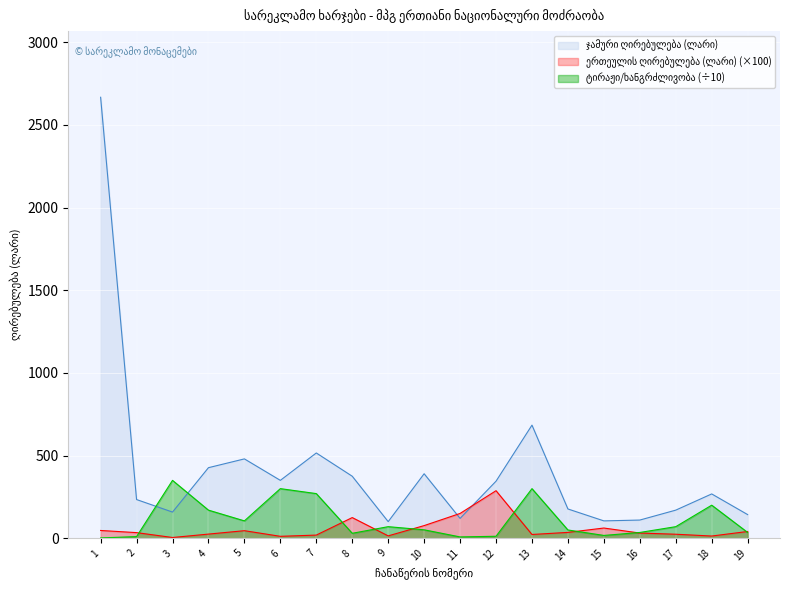

In ტირაჟი/ხანგრძლივობა, how many points are lower than both neighbors (excluding endpoints)?

4